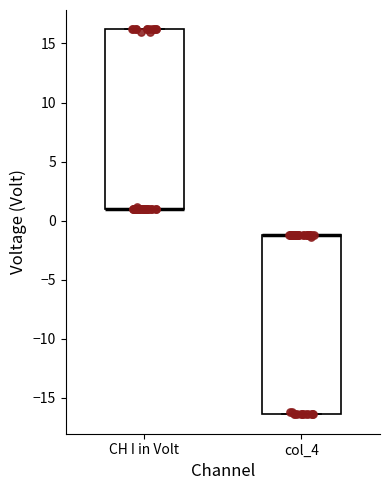

Reading left to right, transcribe this box plot: for each box, give where its median line is, the range the box spans, and where its two whiskers end, as read against the y-axis. The values are not printed on the chart, so give them approximately, as read against the axis.

CH I in Volt: median 1.0 (drawn on the box's lower edge), box 1.0 to 16.0, whiskers 1.0 to 16.0
col_4: median -1.0 (drawn on the box's upper edge), box -16.5 to -1.0, whiskers -16.5 to -1.0